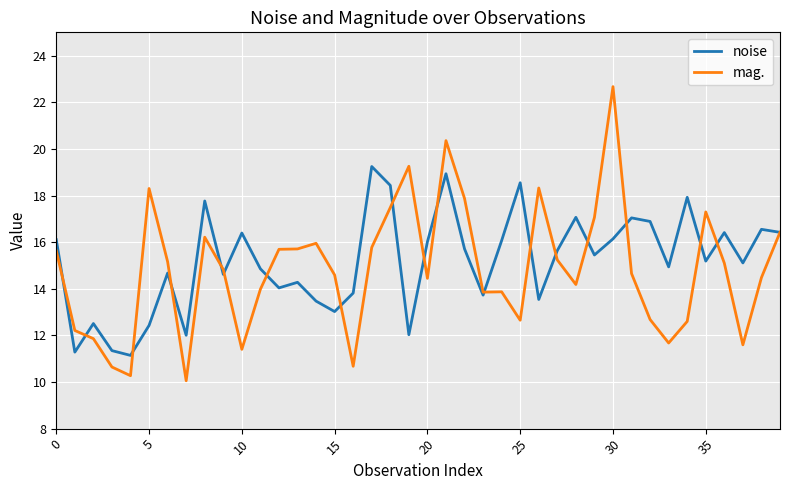

Rank the series by their average value, from lowest to highest.

mag., noise